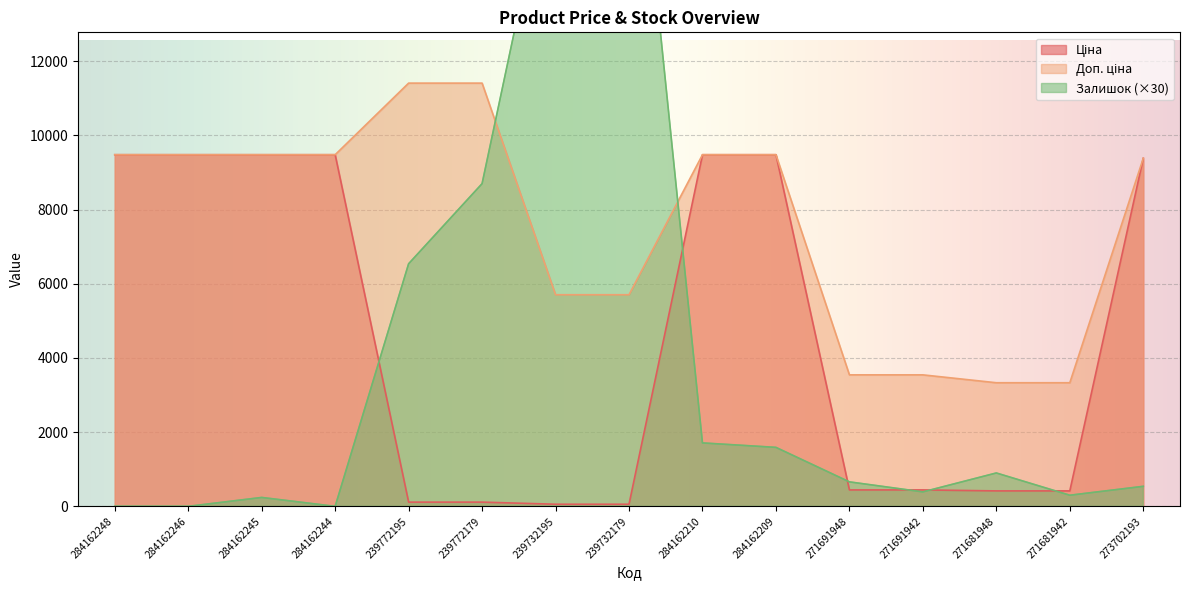

Which series changed the most between 239772195 and 271691942?

Доп. ціна